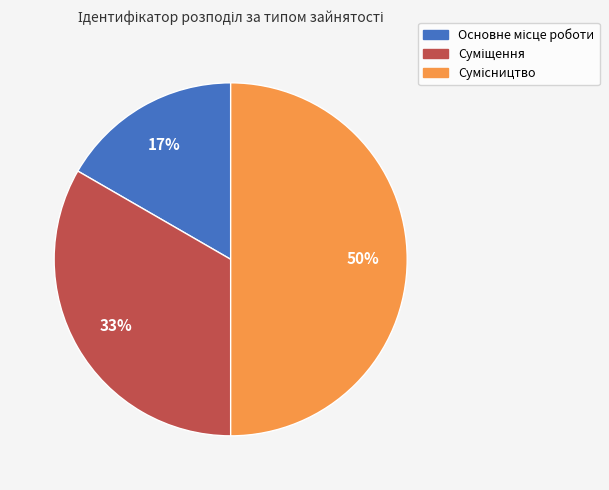

To the nearest percent, what is the average slice percentage?

33%